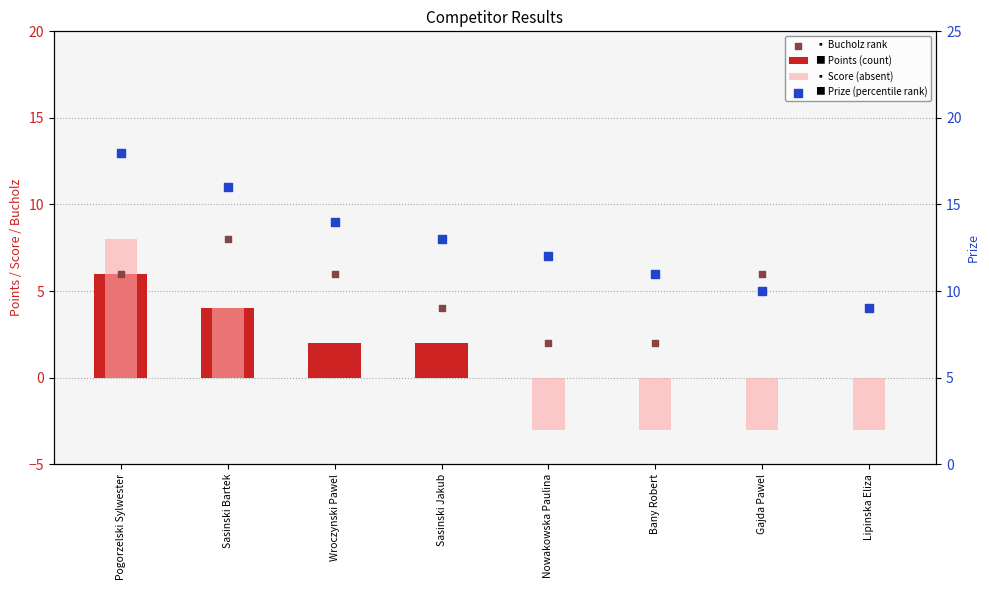

Which series reaches the maximum Y coordinate?

Prize